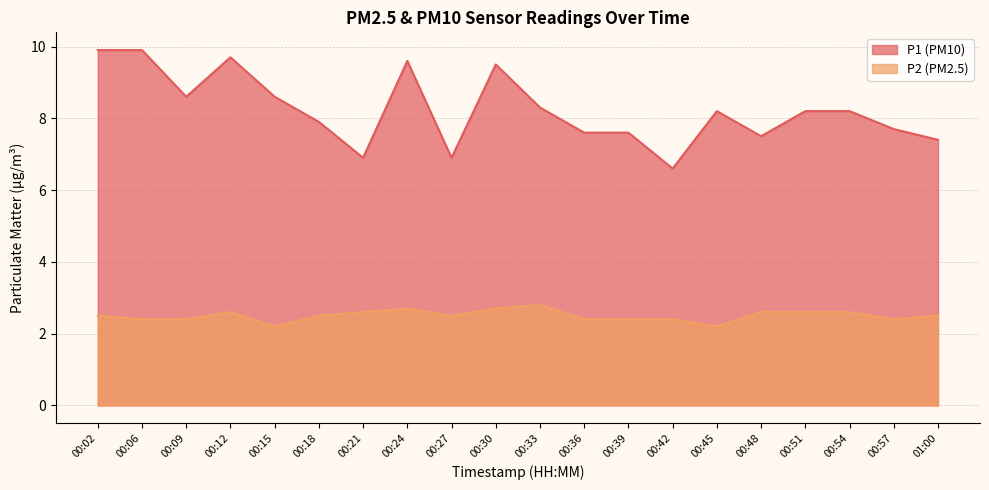

Which series has the largest total across all categories?

P1 (PM10)